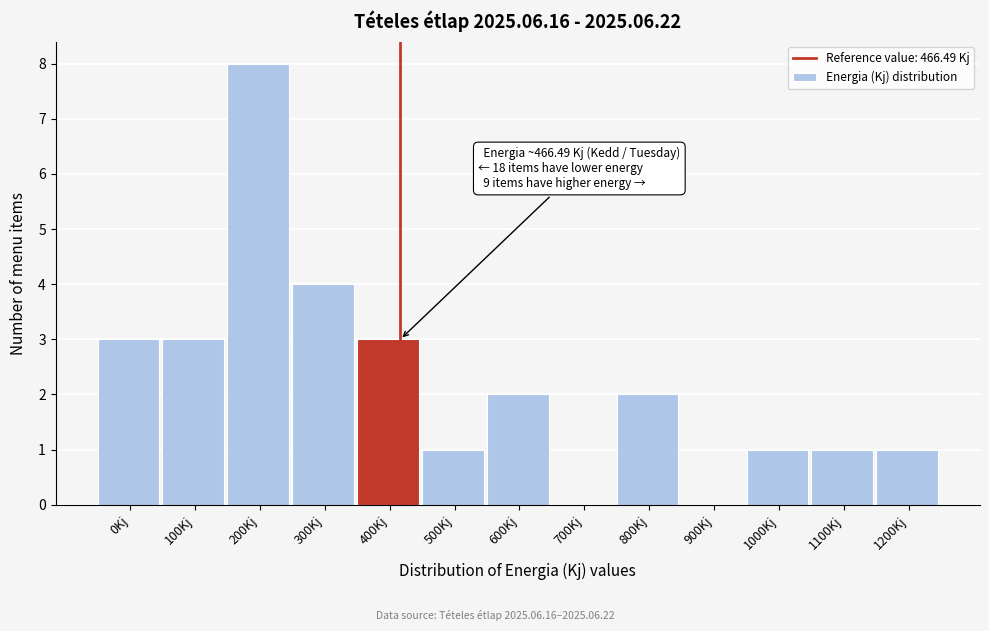

Reading right to left, transcribe all the data shown in this chart.

1200Kj=1	1100Kj=1	1000Kj=1	900Kj=0	800Kj=2	700Kj=0	600Kj=2	500Kj=1	400Kj=3	300Kj=4	200Kj=8	100Kj=3	0Kj=3